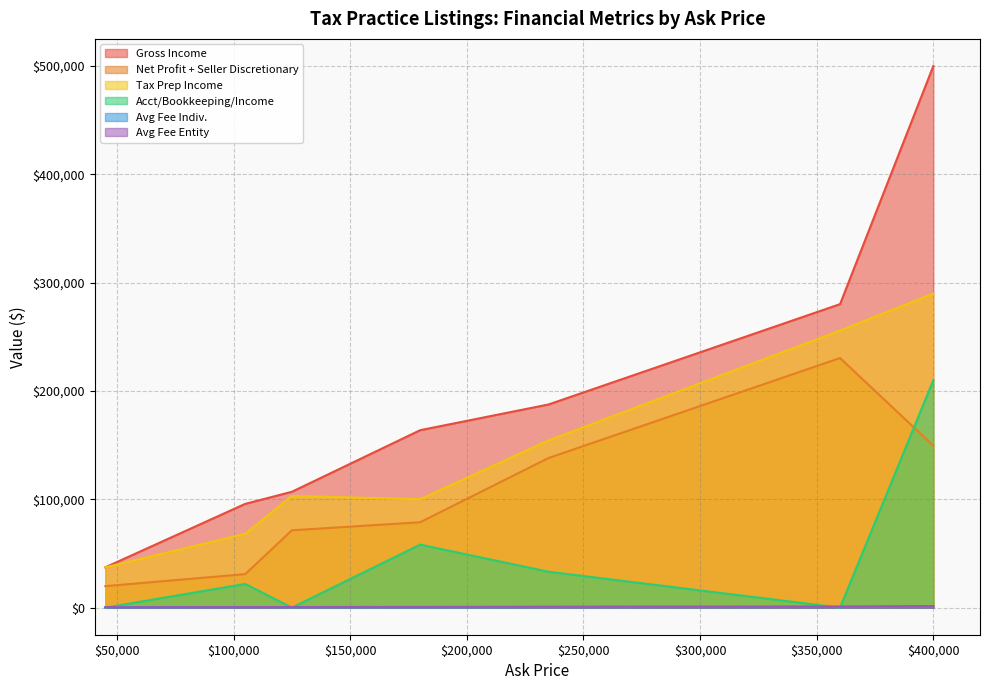

How many data points in Avg Fee Entity are above 651?

3